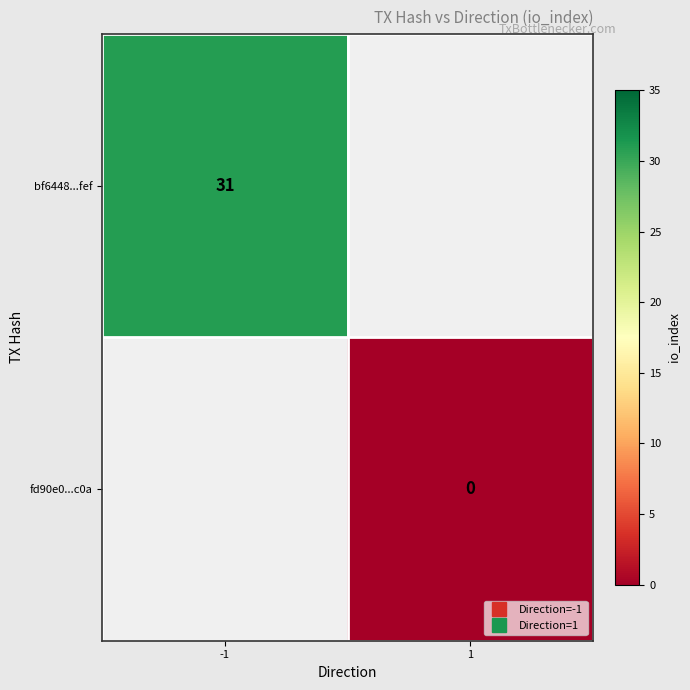

Is it true that bf6448...fef equals 41.6 at -1?

False